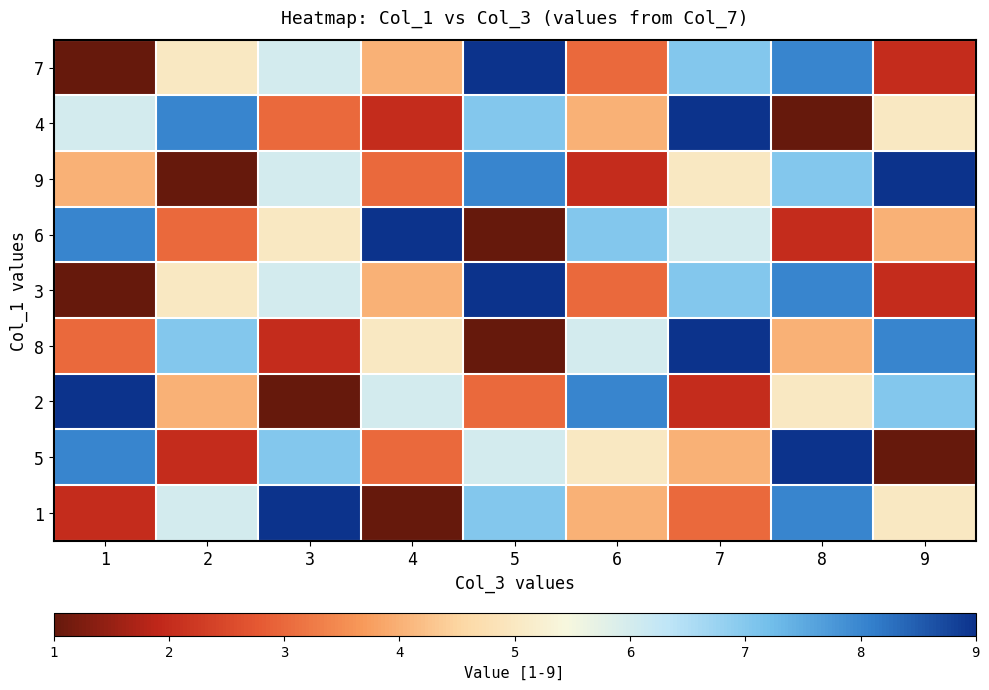

Which series has the largest total across all categories?

7